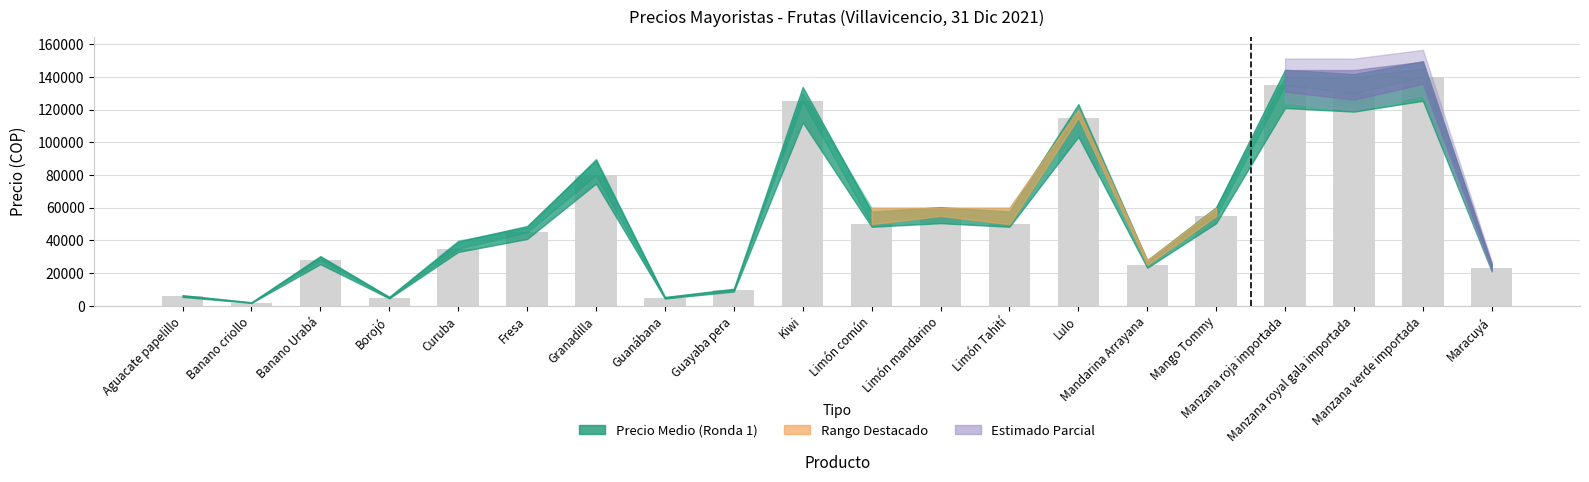

What is the value of the 20th bar from the left?

23000